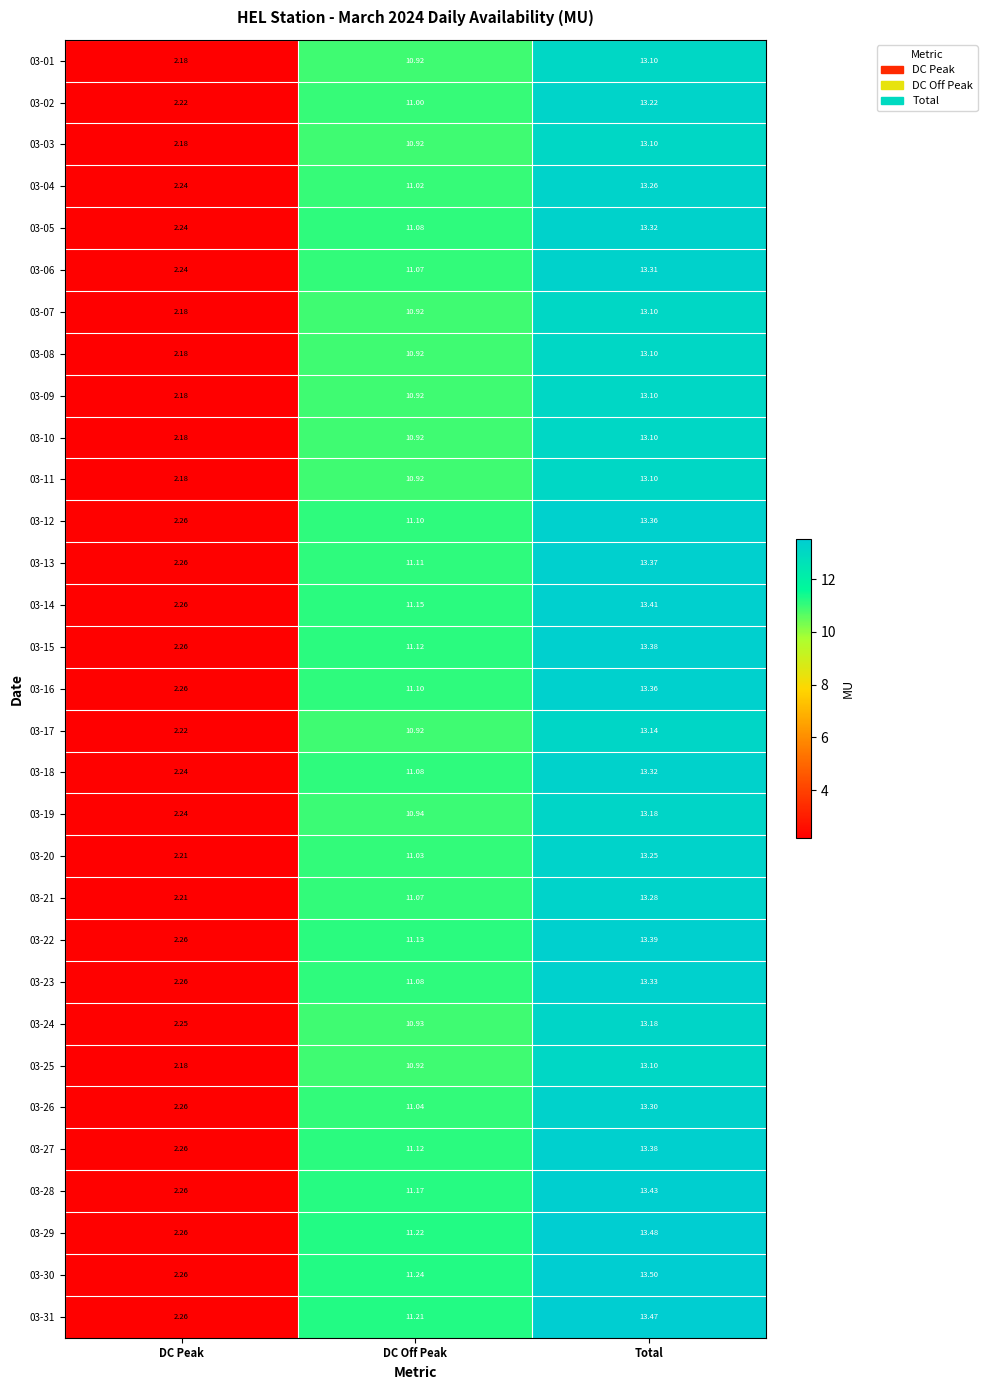

Which category has the lowest value in the 03-07 series?

DC Peak